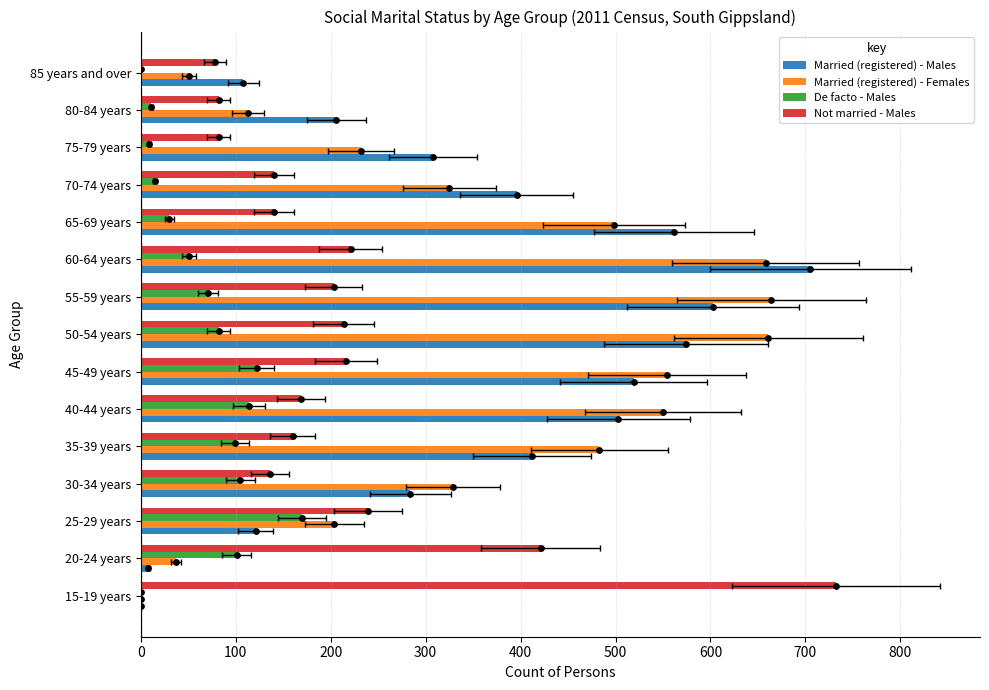

Which series has the widest spread of Y values?

Married (registered) - Males